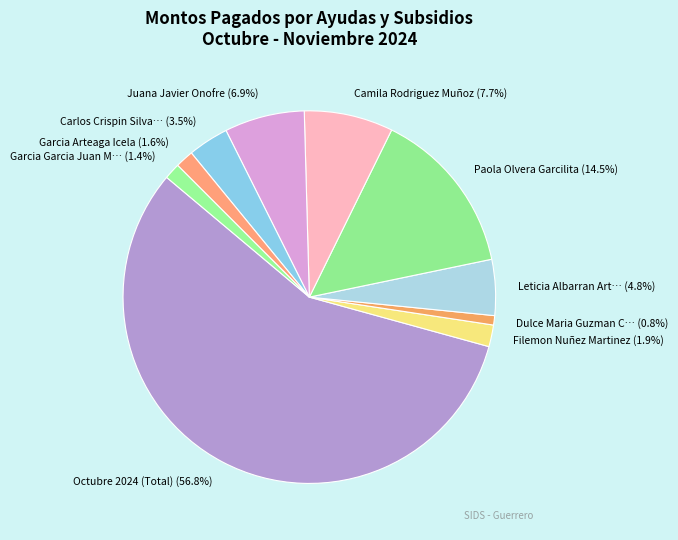

How many segments does this pie chart have?

10